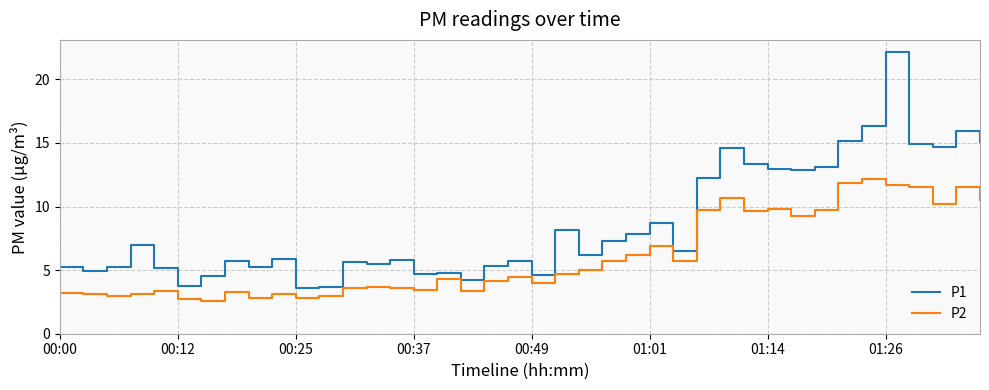

In P1, how many points are lower than both neighbors (excluding endpoints)?

12